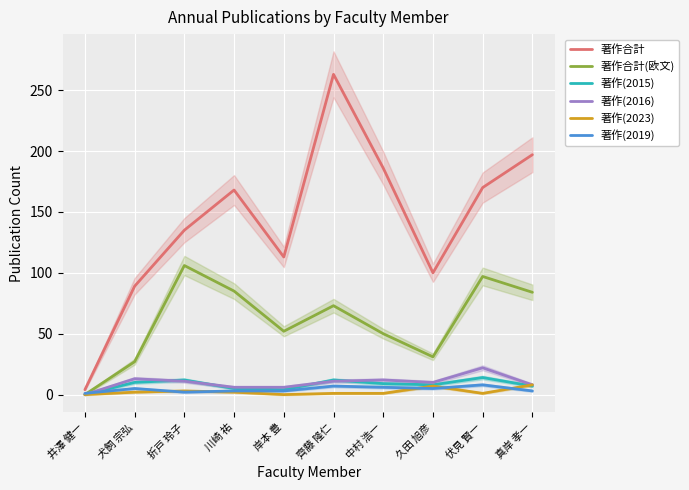

After their last crossing, which series has the higher values: 著作(2015) or 著作(2016)?

著作(2016)